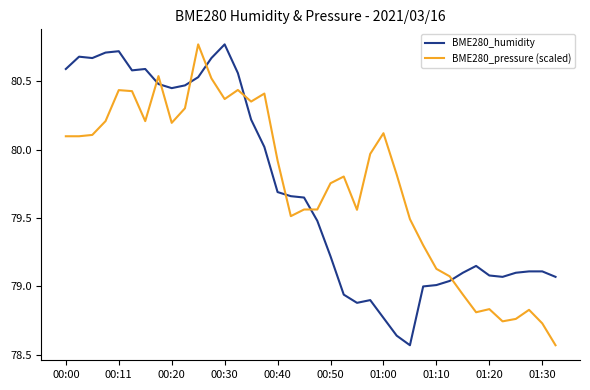

What is the difference between the maximum and minimum values in the BME280_humidity series?

2.2